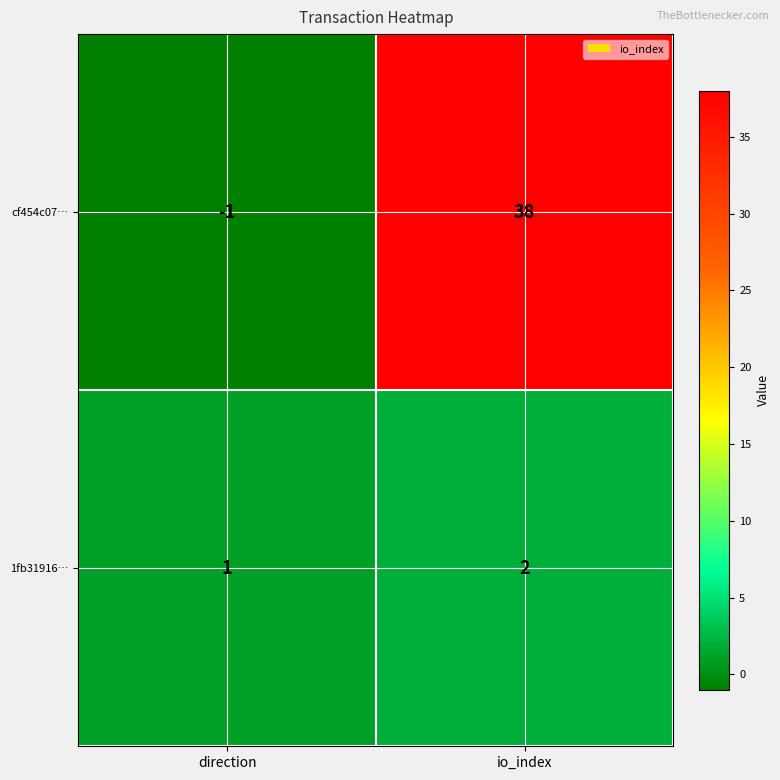

Which category has the highest value in the 1fb31916… series?

io_index